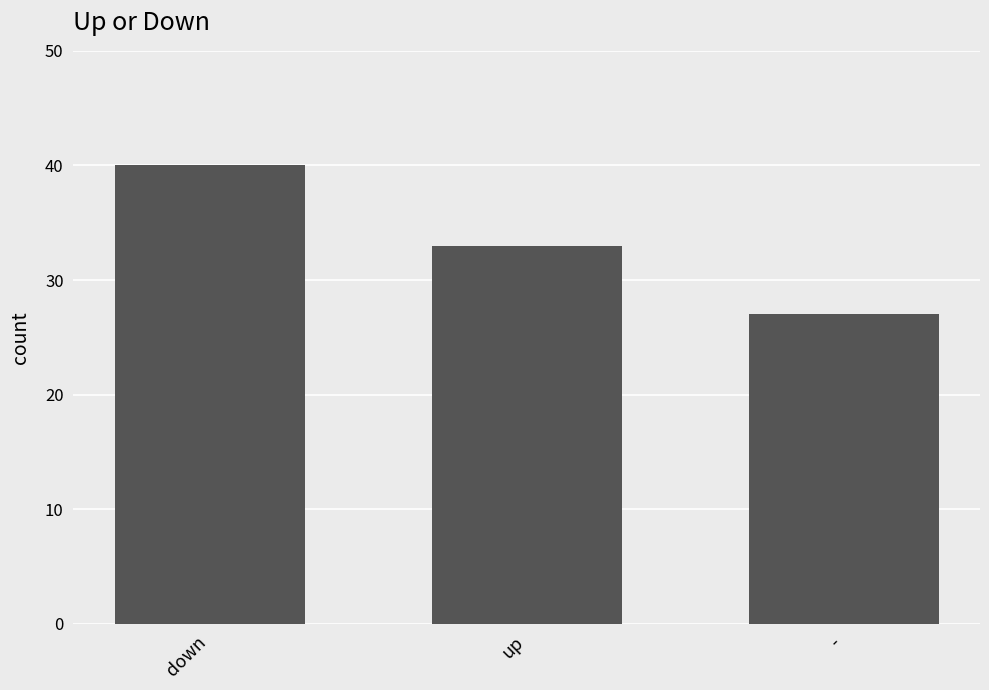

Reading left to right, extract all data points from this chart.

down=40	up=33	-=27